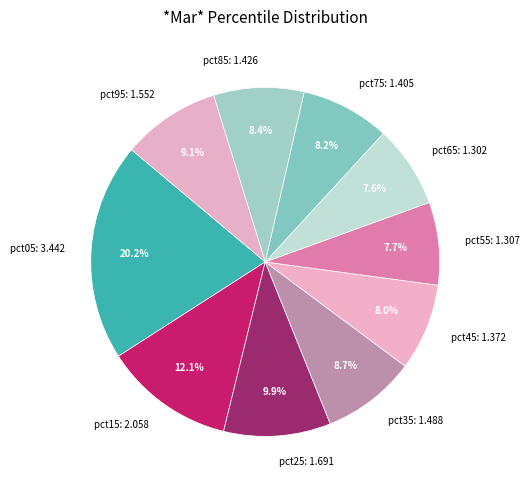

To the nearest percent, what percentage of the pie is pct95?

9%